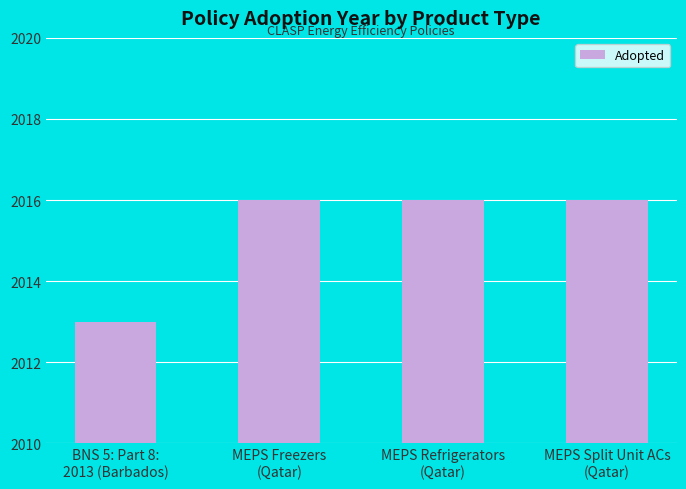

What is the label of the 3rd bar from the left?

MEPS Refrigerators
(Qatar)